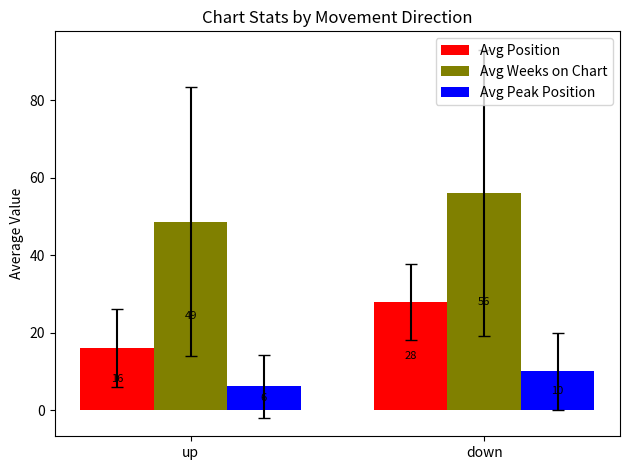

What value does the Avg Peak Position series have at down?

10.0